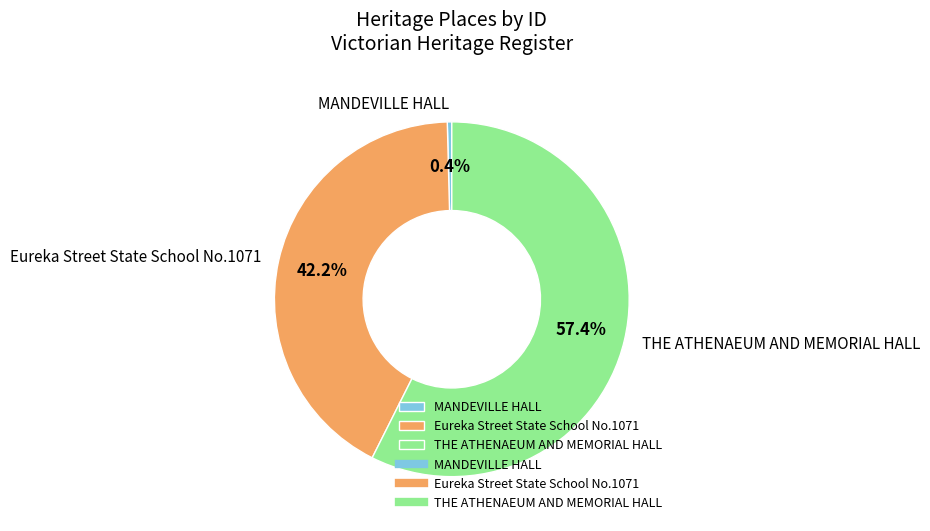

Rank the categories by value from lowest to highest.

MANDEVILLE HALL, Eureka Street State School No.1071, THE ATHENAEUM AND MEMORIAL HALL